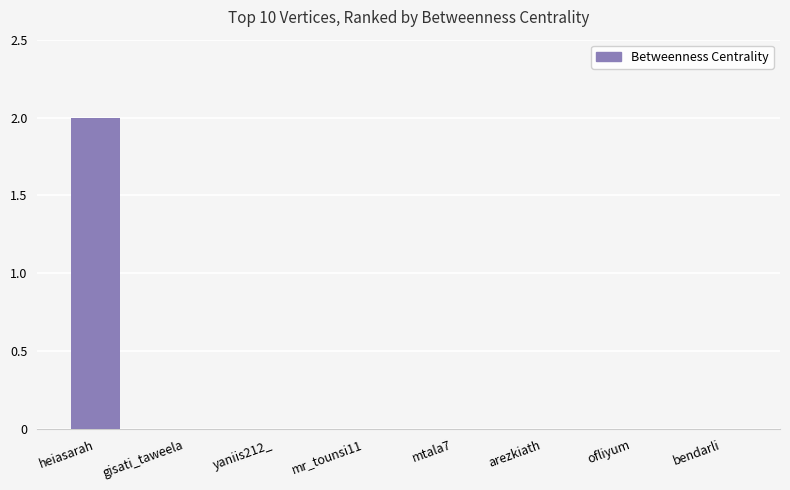

Which category has the highest value across all series?

heiasarah